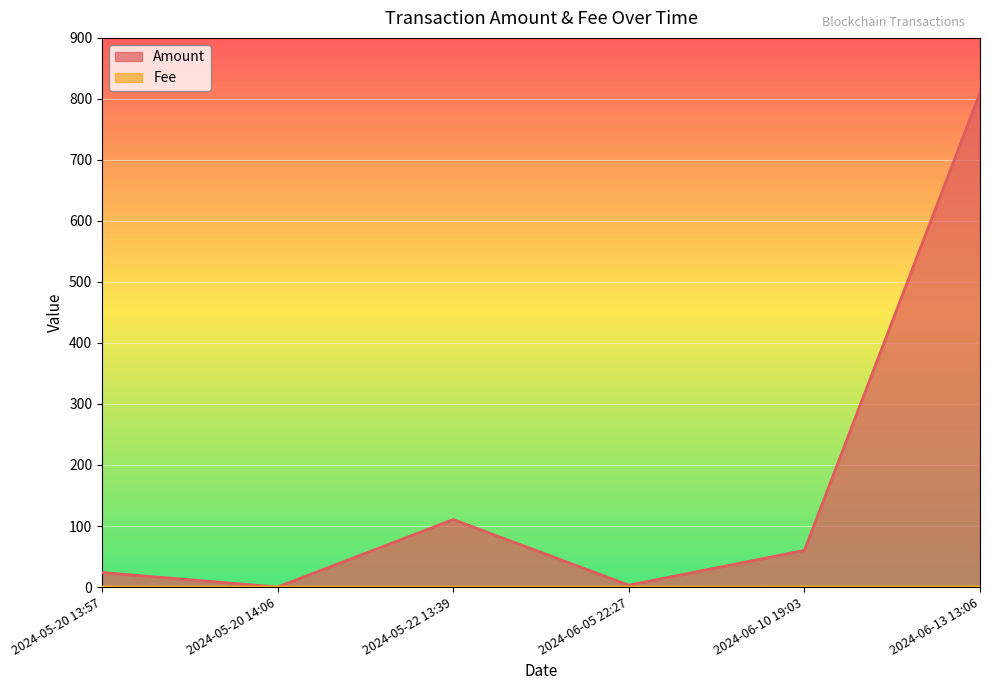

Where is the first local maximum for Amount?

2024-05-22 13:39